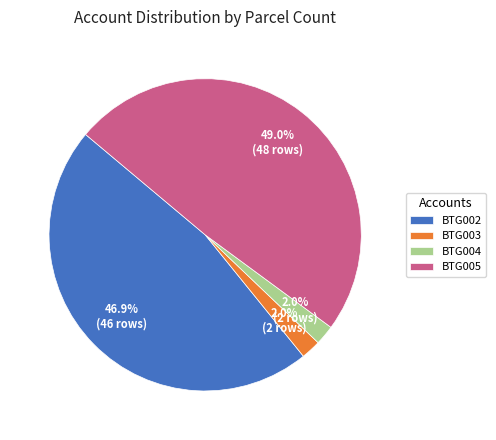

How many segments does this pie chart have?

4